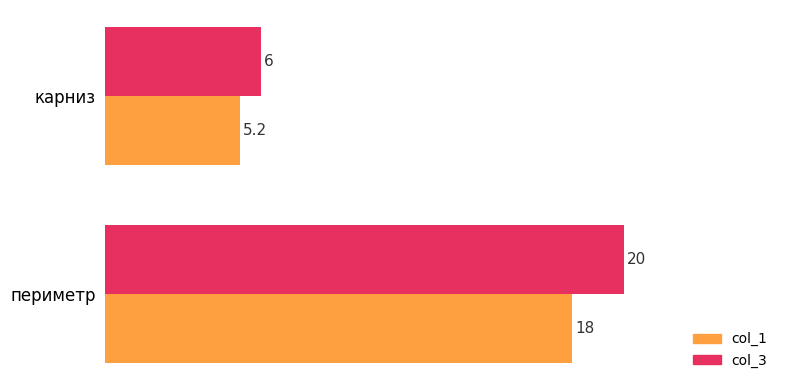

Rank the series by their maximum value, from highest to lowest.

col_3, col_1